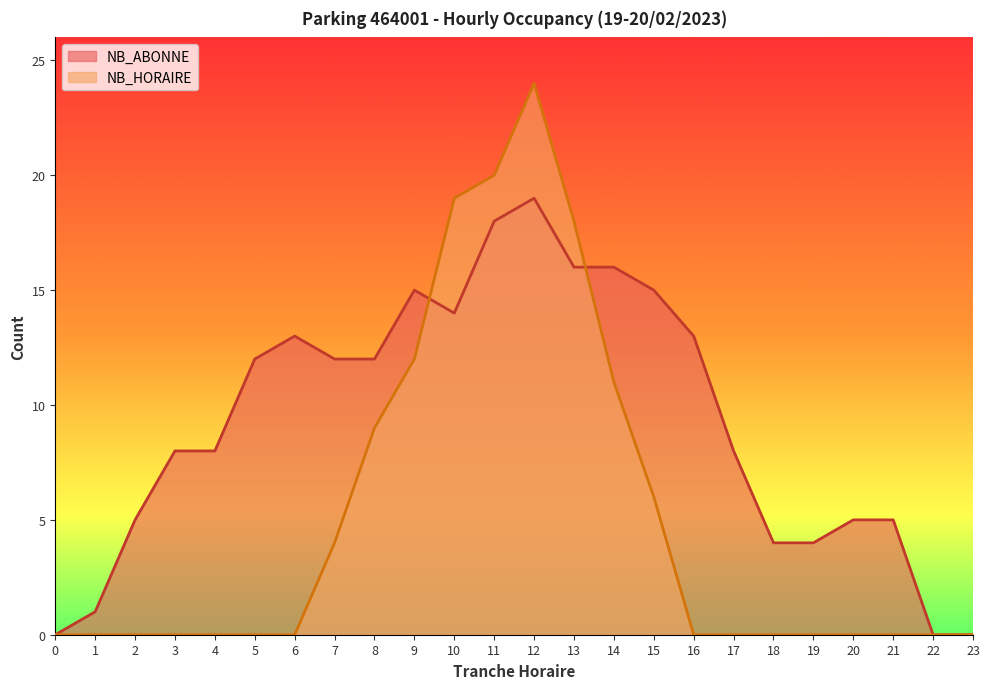

Which series has the largest total across all categories?

NB_ABONNE